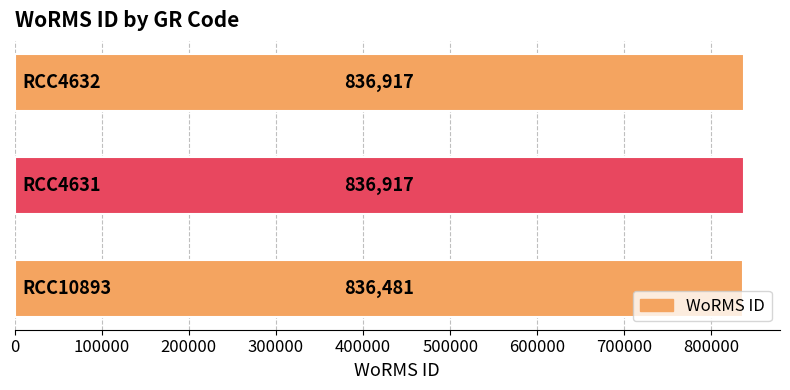

What is the maximum value shown in the chart?

836917